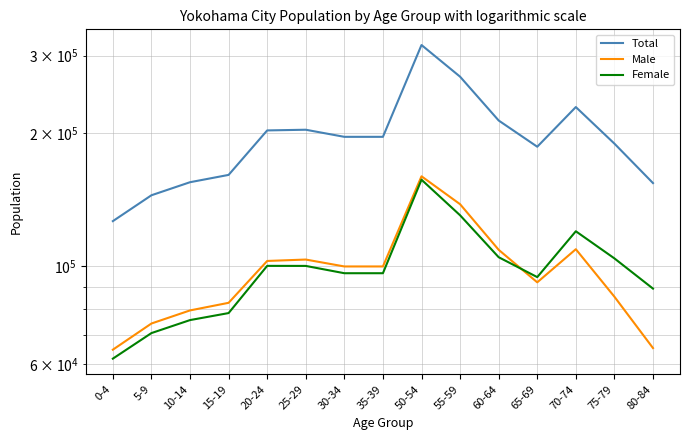

What is the value of the Male point at the 8th from the left?

99990